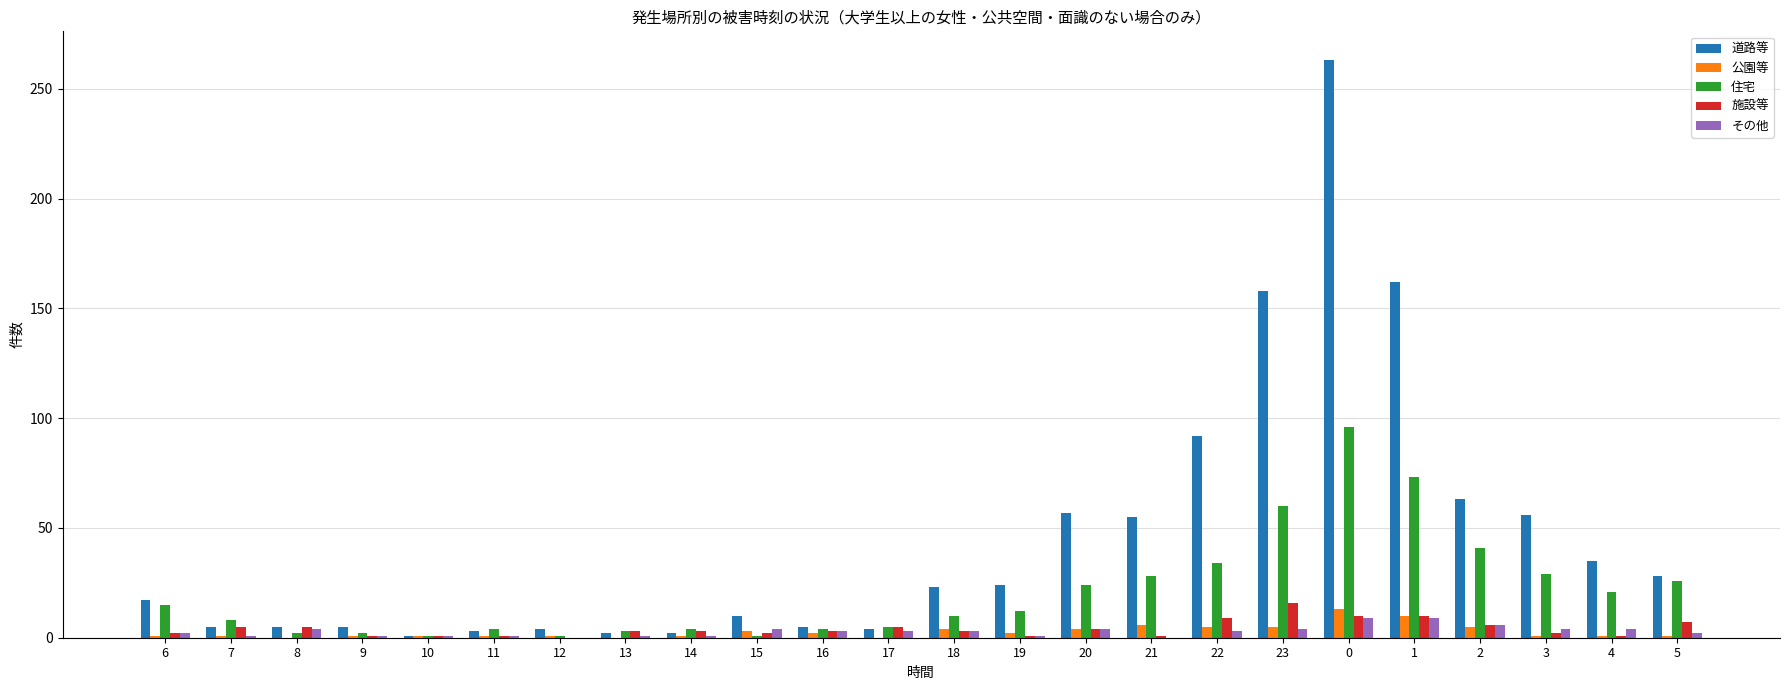

How many series are shown in this chart?

5